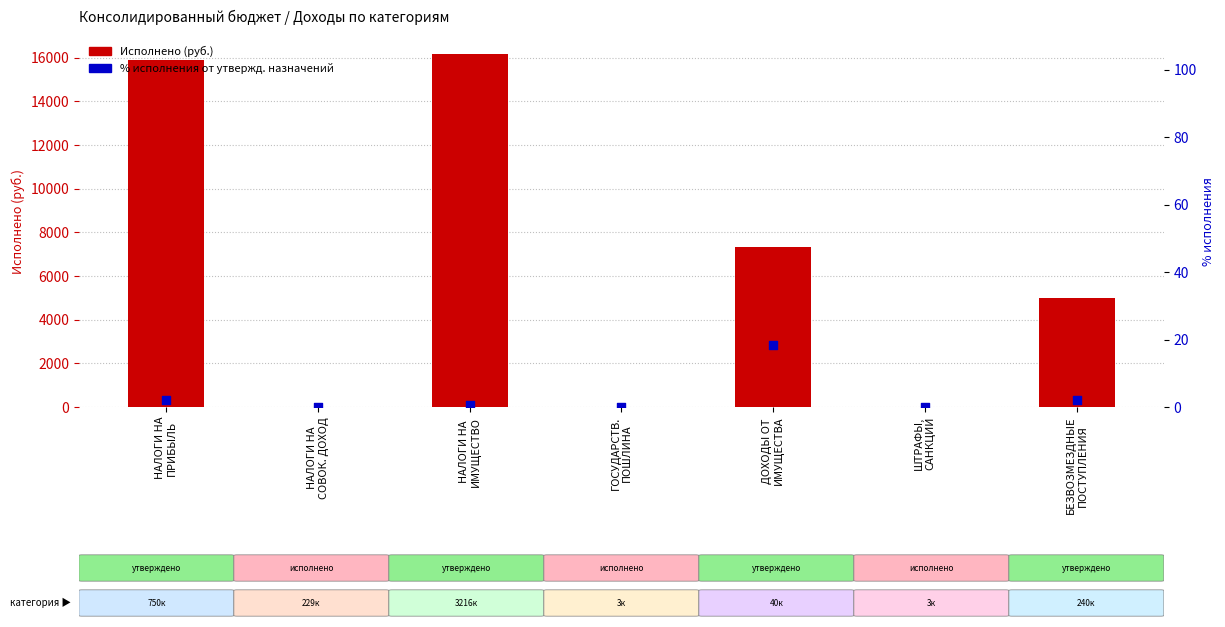

At which category is the sum across all series the highest?

НАЛОГИ НА
ИМУЩЕСТВО